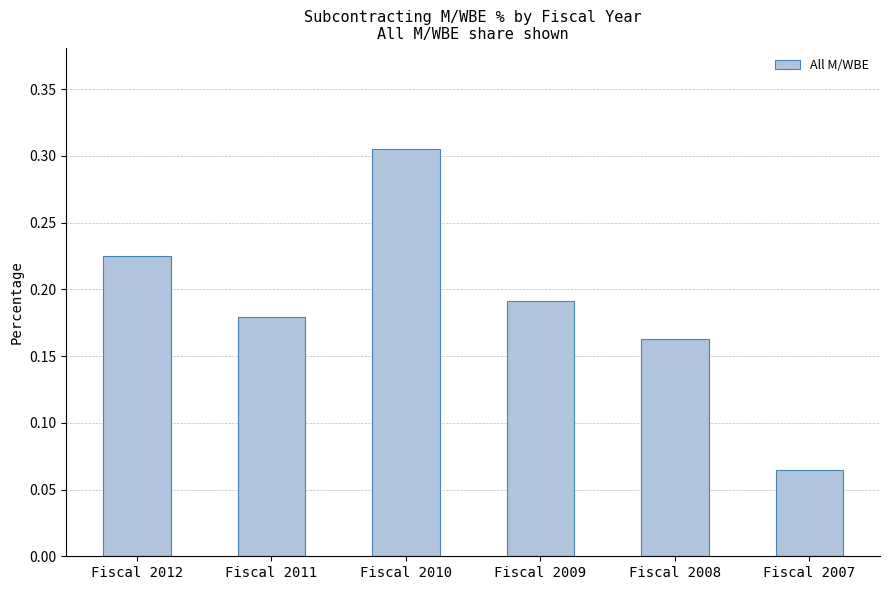

List the labels in order of value, largest first.

Fiscal 2010, Fiscal 2012, Fiscal 2009, Fiscal 2011, Fiscal 2008, Fiscal 2007